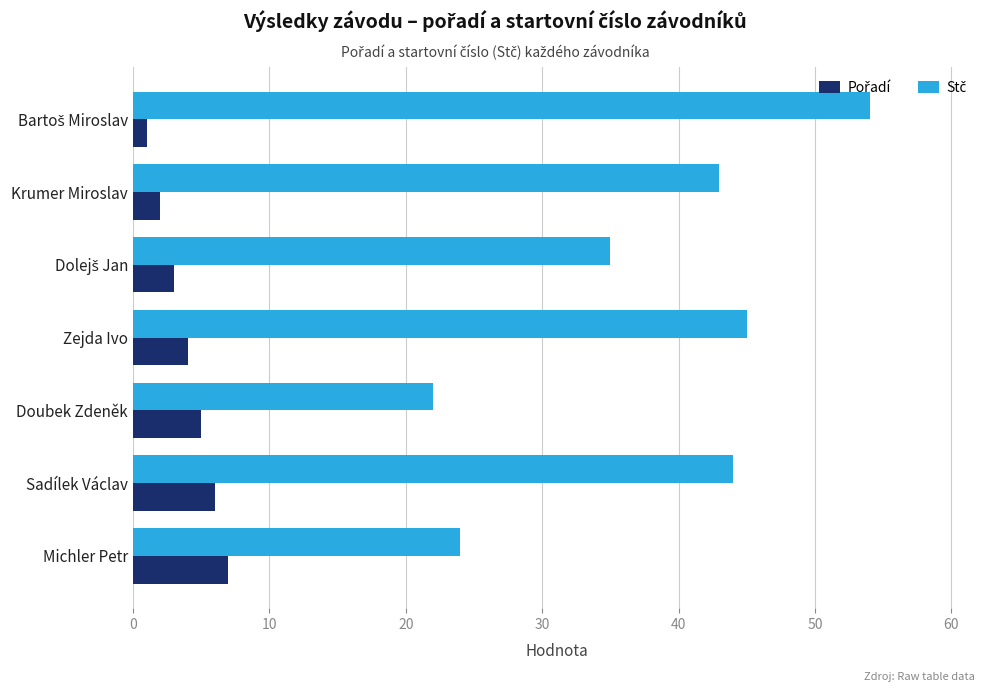

At how many categories does at least one series exceed 27?

5